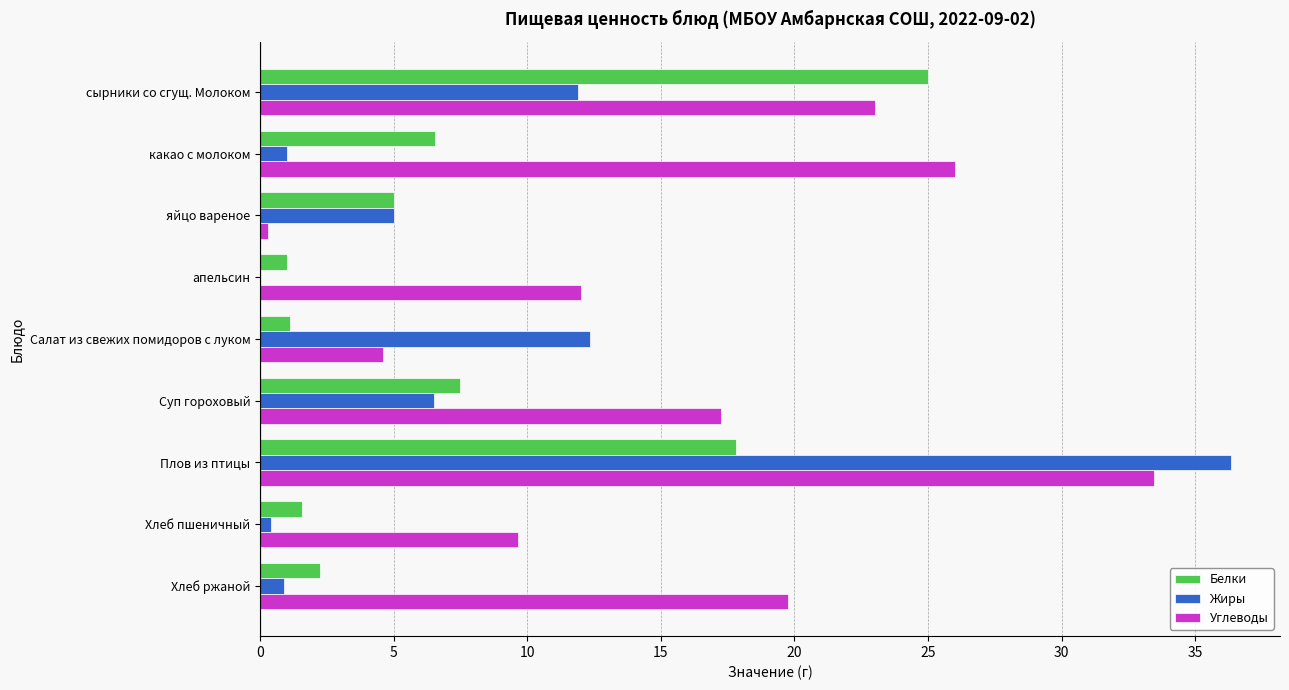

What is the total value across all series at какао с молоком?

33.6